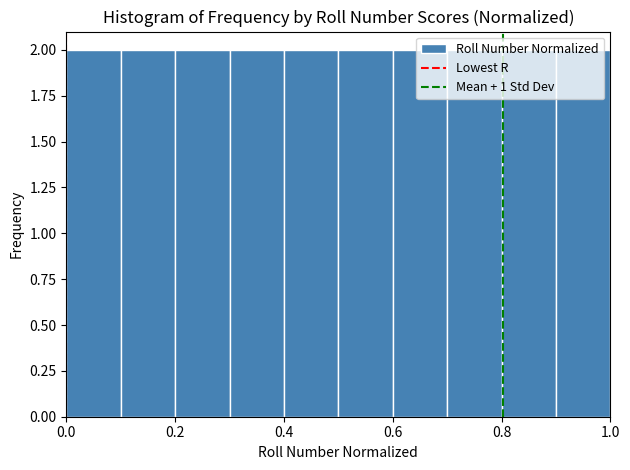

Reading left to right, list every bar in this chart as the range it spans on the x-axis followed by its height. The values are not printed on the chart, so give them approximately, as read against the axis.

0.0 to 0.1: 2
0.1 to 0.2: 2
0.2 to 0.3: 2
0.3 to 0.4: 2
0.4 to 0.5: 2
0.5 to 0.6: 2
0.6 to 0.7: 2
0.7 to 0.8: 2
0.8 to 0.9: 2
0.9 to 1.0: 2